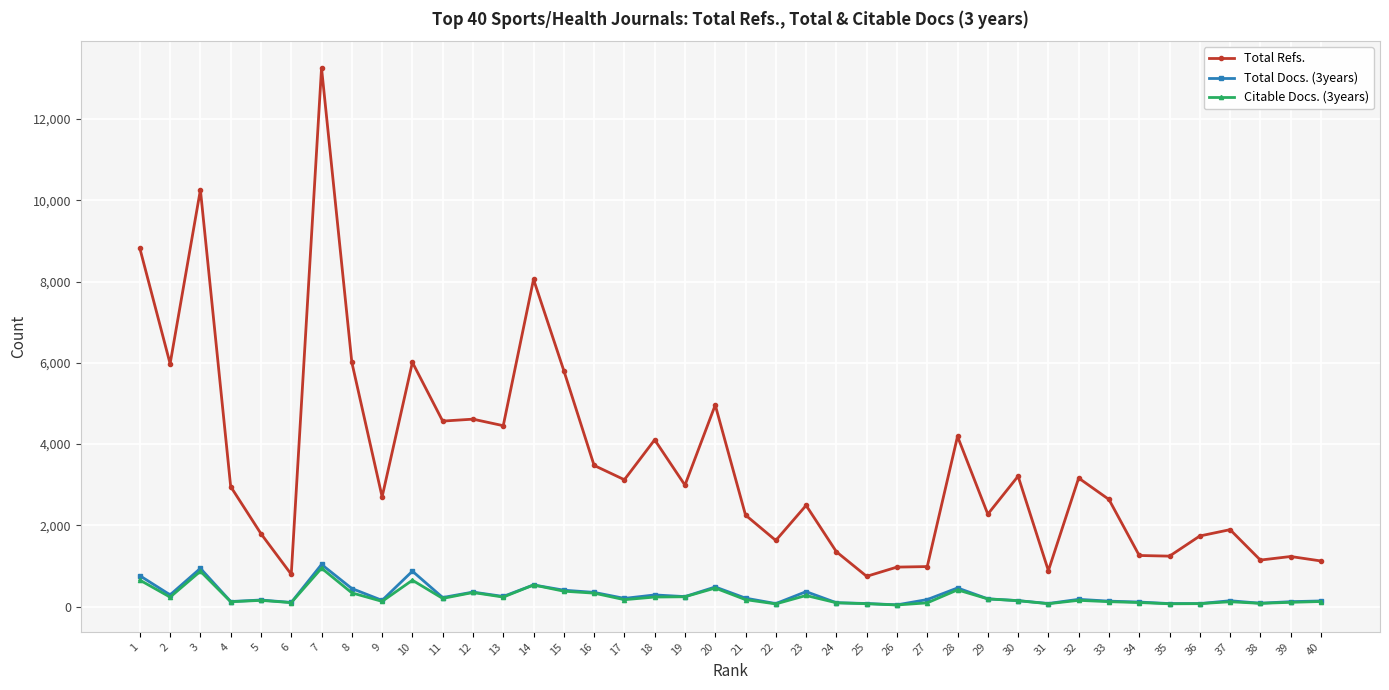

Which category has the highest value across all series?

7